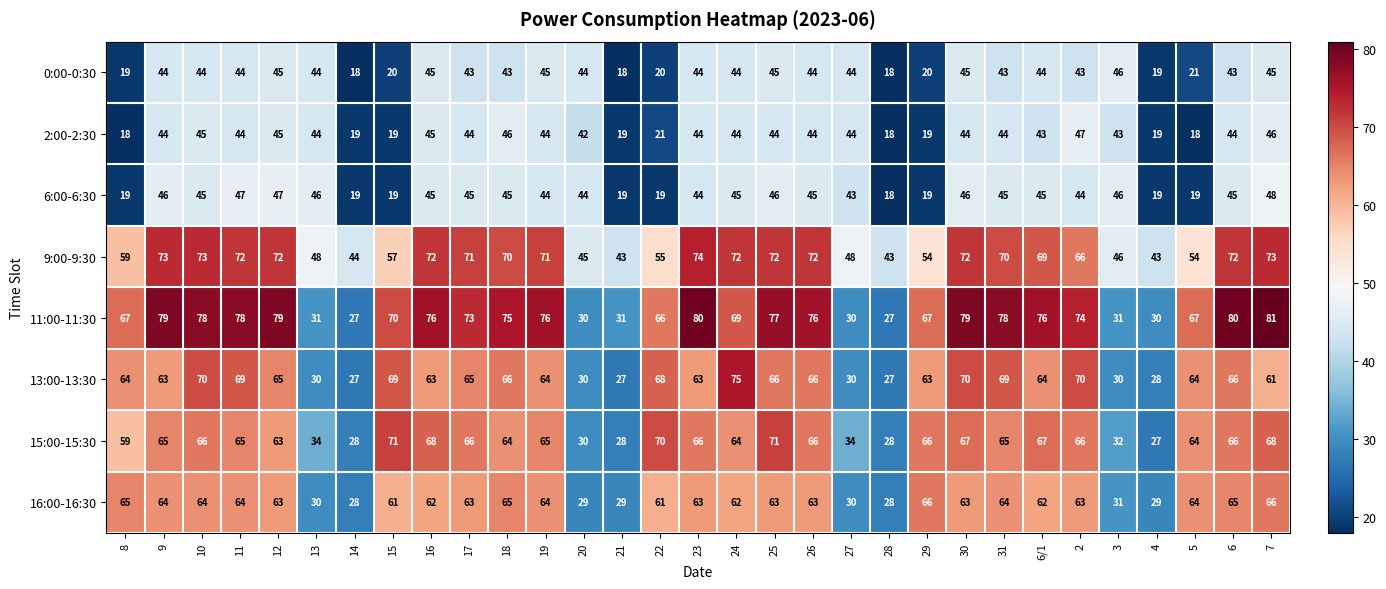

Read the 2:00-2:30 value at 15, to the nearest 10.

20